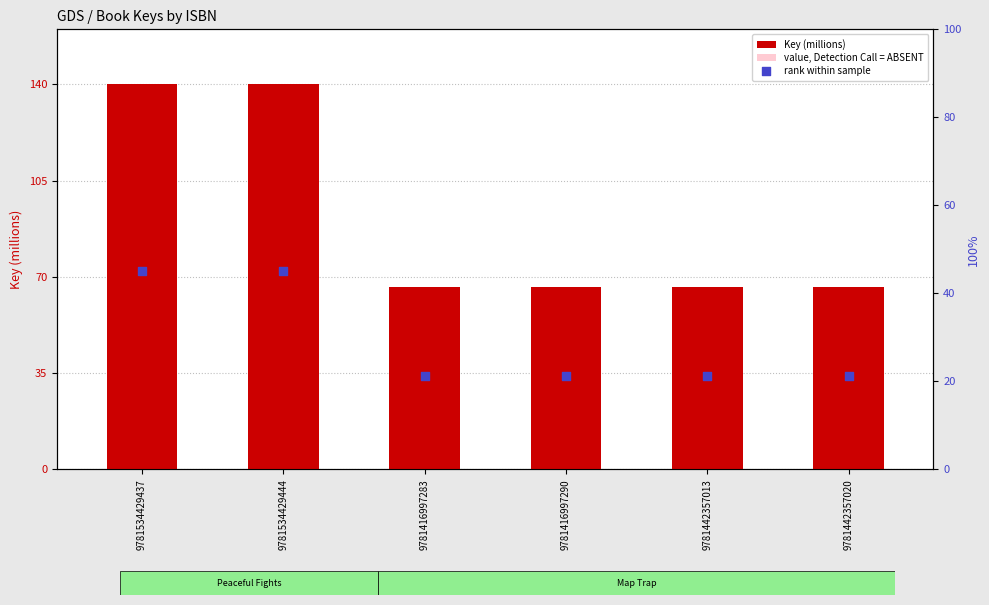

Is the value of rank within sample at 9781442357013 greater than the value of value, Detection Call = ABSENT at 9781416997283?

Yes